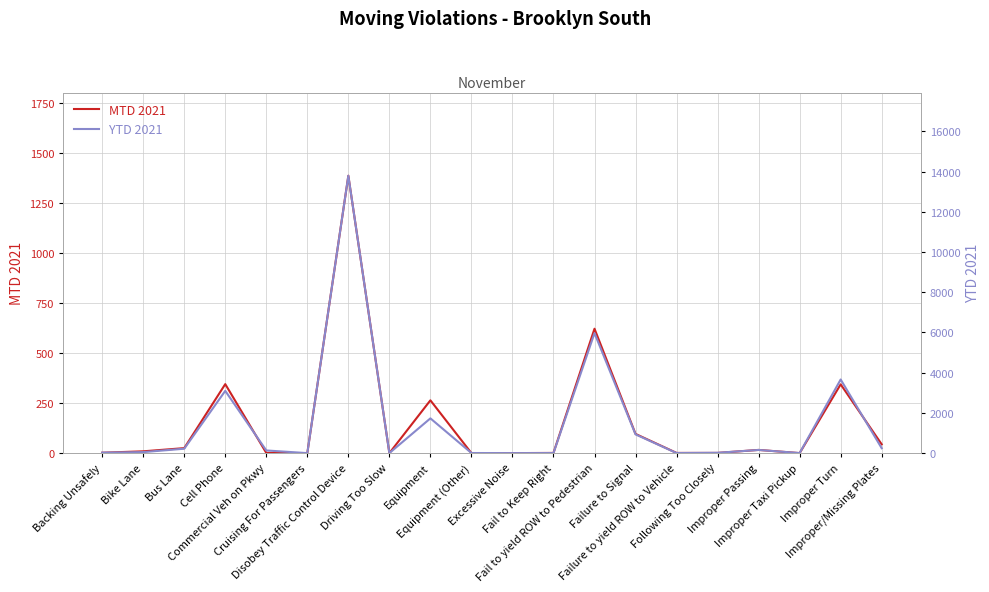

Which series has the widest spread of values?

YTD 2021